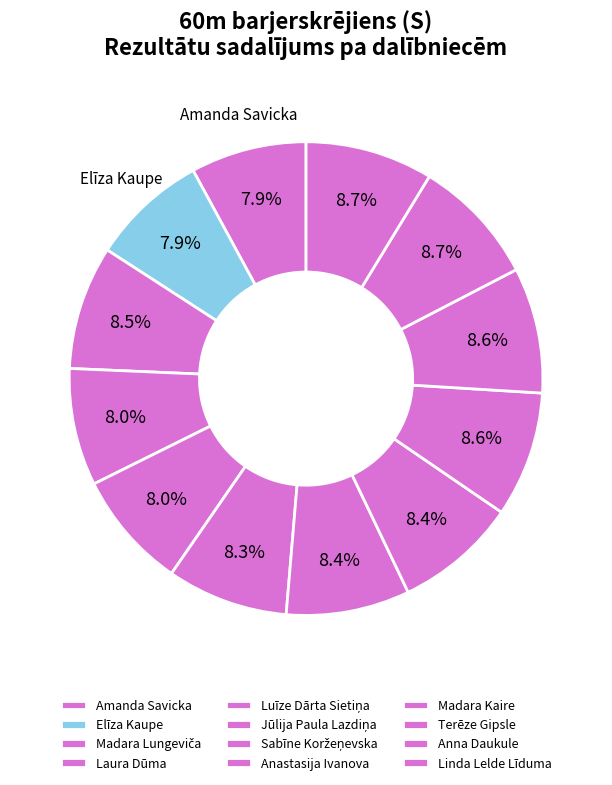

Count the number of slices in the pie.

12